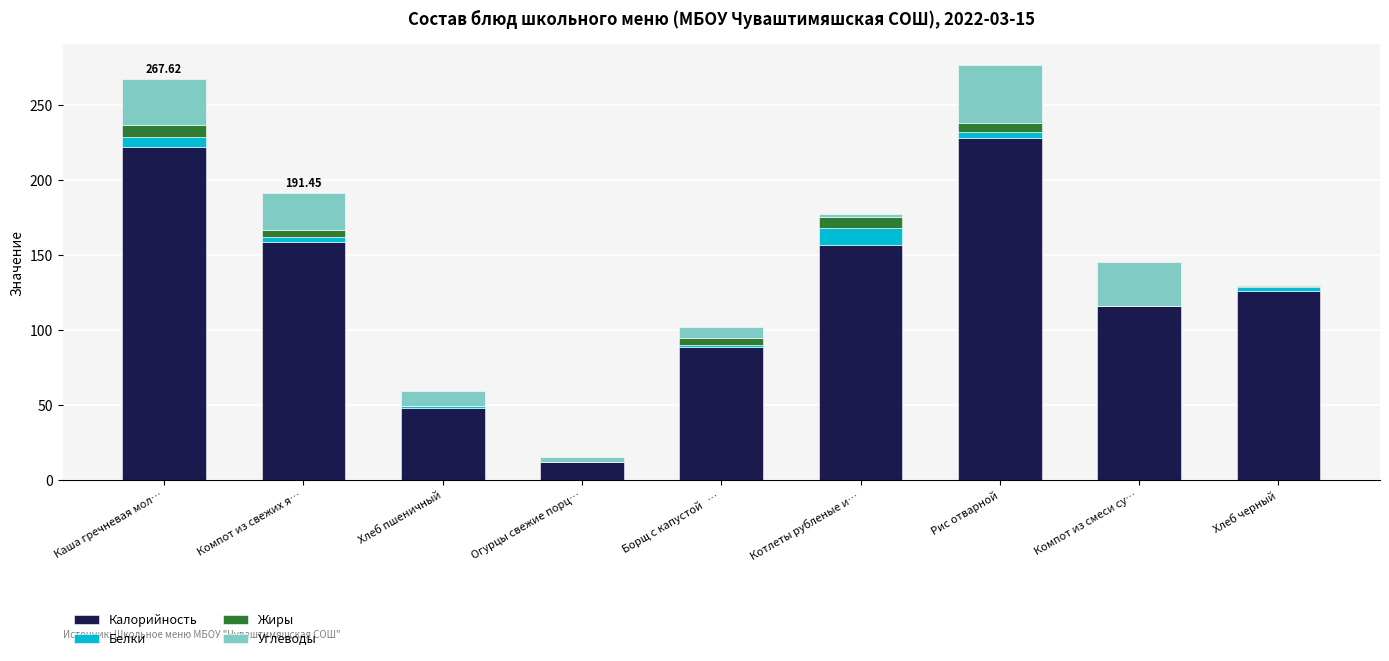

What are all the series names shown in the legend?

Калорийность, Белки, Жиры, Углеводы